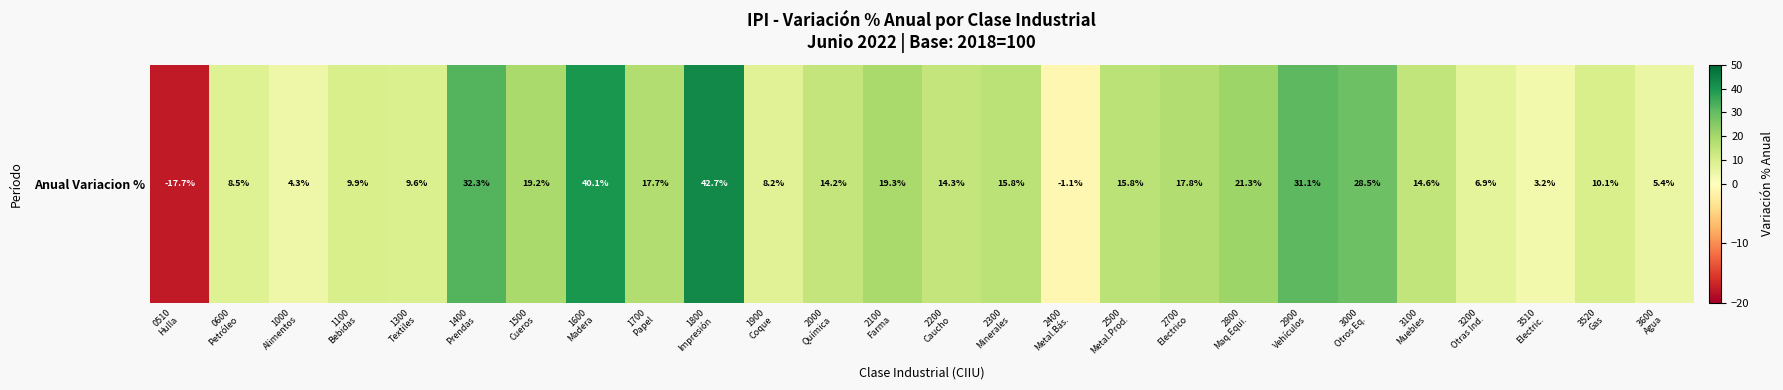

How many values exceed 14?

15